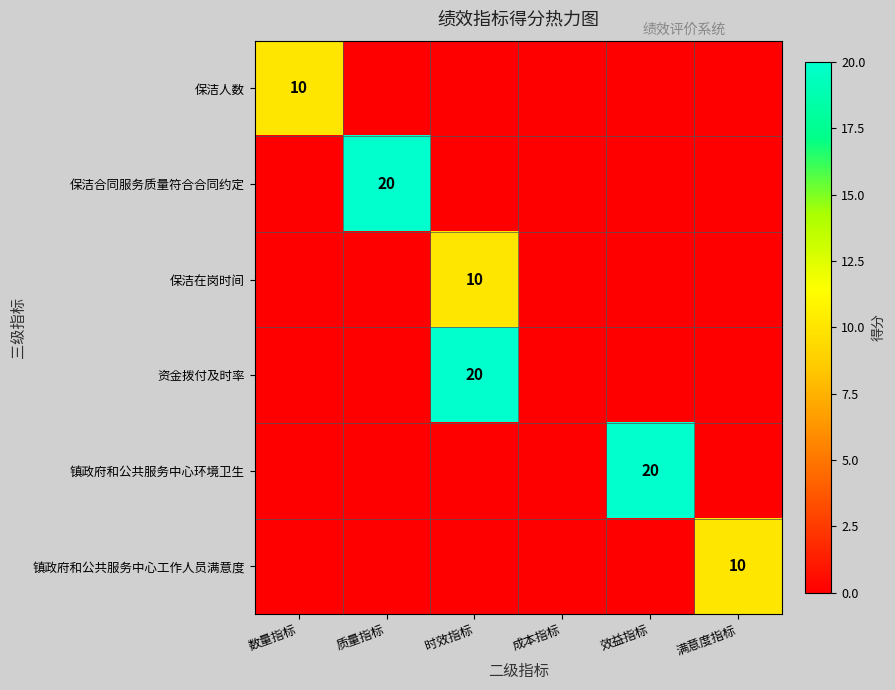

True or false: 镇政府和公共服务中心工作人员满意度 has a value of 10 at 满意度指标.

True